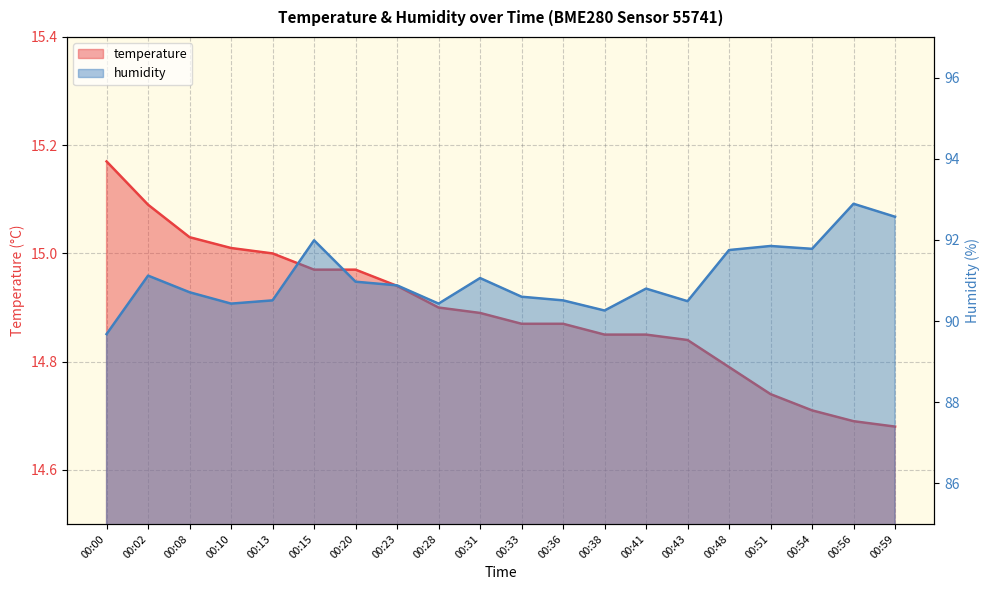

List the labels in order of humidity value, largest first.

00:56, 00:59, 00:15, 00:51, 00:54, 00:48, 00:02, 00:31, 00:20, 00:23, 00:41, 00:08, 00:33, 00:13, 00:36, 00:43, 00:10, 00:28, 00:38, 00:00